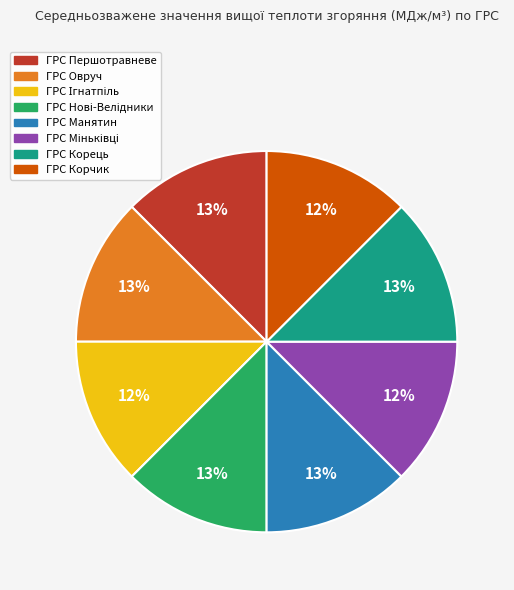

Is there a majority slice in this chart?

No